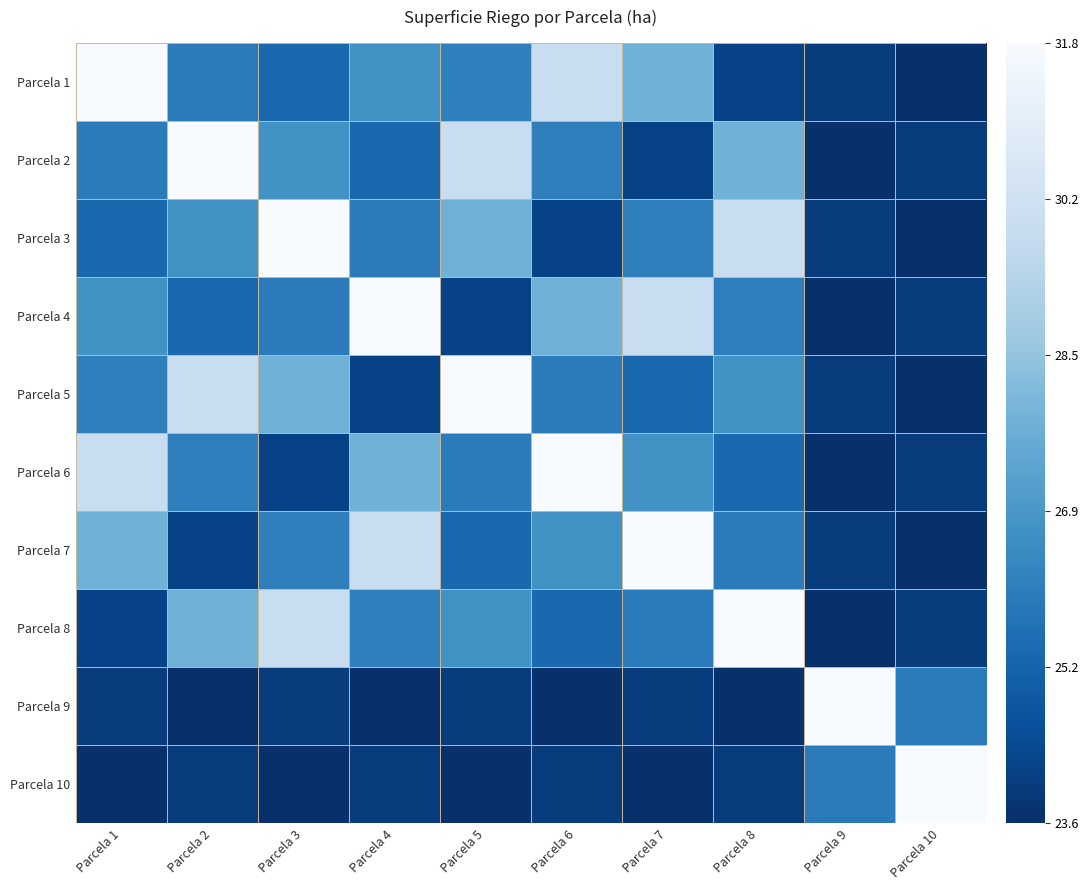

What is the maximum value shown in the chart?

31.8